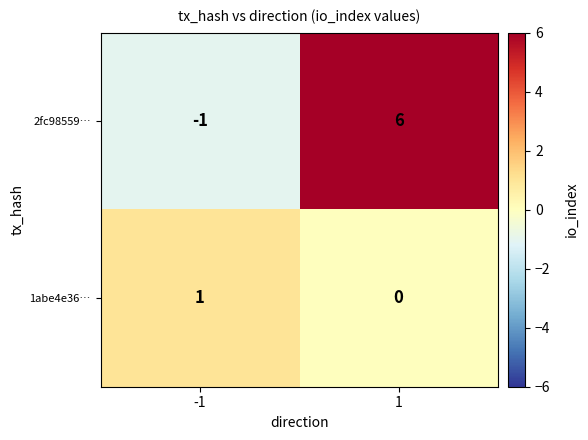

What is the spread (max minus min) of values at -1?

2